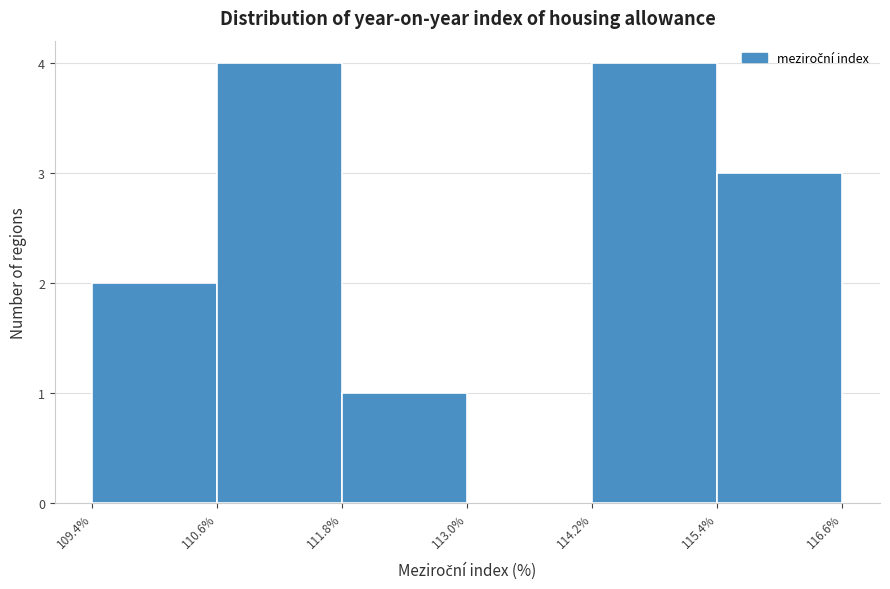

Reading left to right, transcribe this chart: for each bar, give the range it covers on the x-axis and its height. The values are not printed on the chart, so give them approximately, as read against the axis.

109.4% to 110.6%: 2
110.6% to 111.8%: 4
111.8% to 113.0%: 1
113.0% to 114.2%: 0
114.2% to 115.4%: 4
115.4% to 116.6%: 3